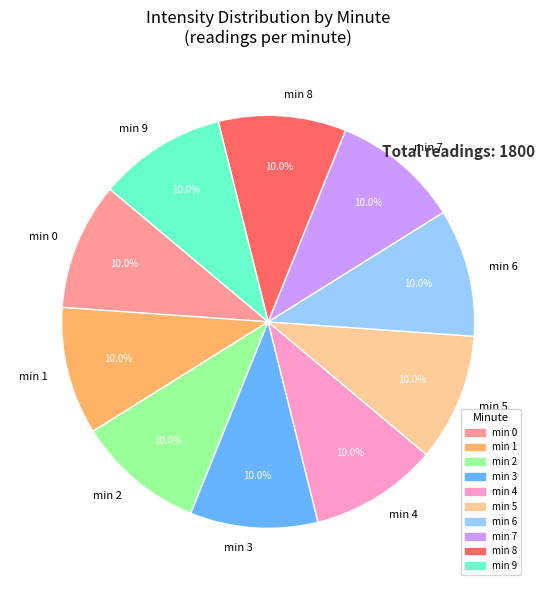

How many segments does this pie chart have?

10